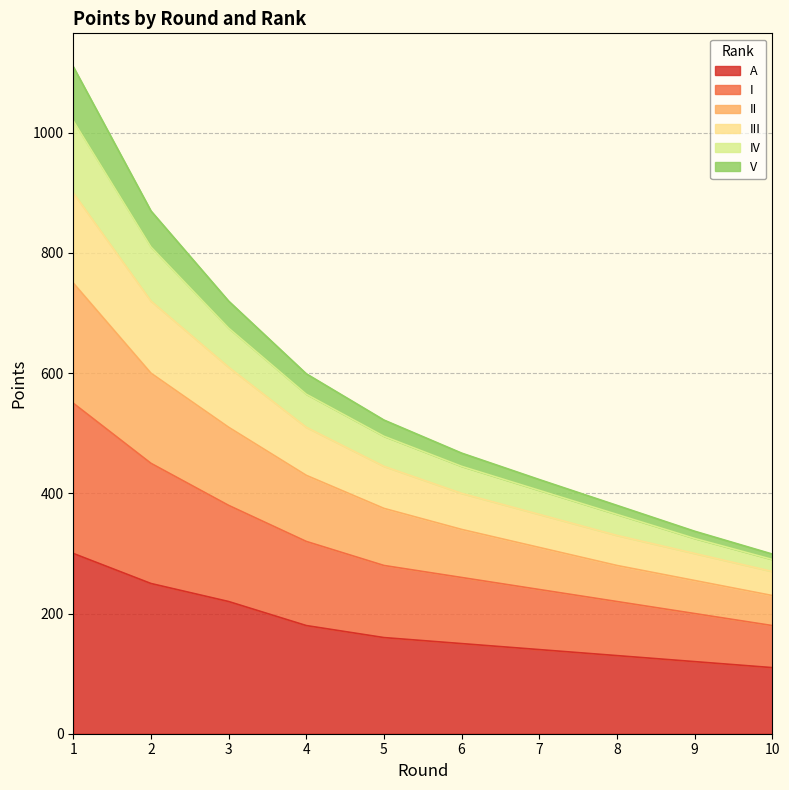

What is the minimum value for A?

110